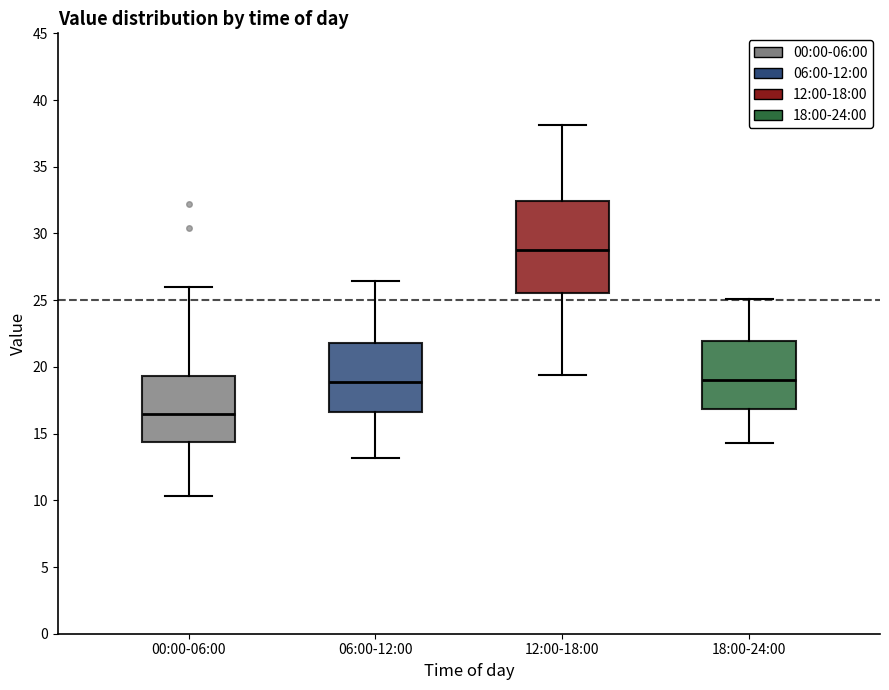

Where is the upper edge of the box for 00:00-06:00 on the y-axis? The values are not printed on the chart, so give them approximately, as read against the axis.

19.5